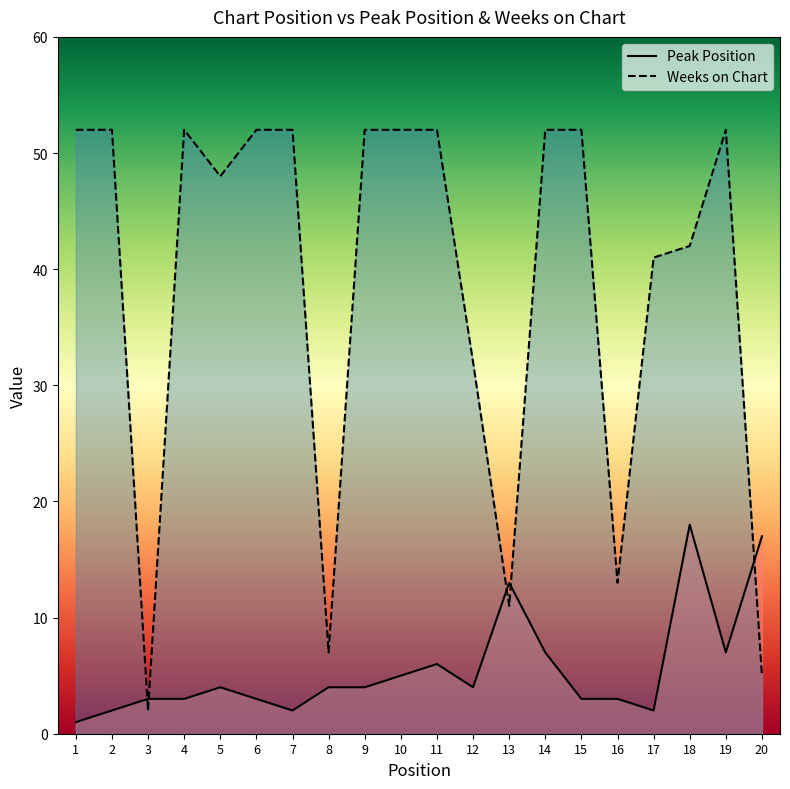

How many distinct data groups are displayed?

2